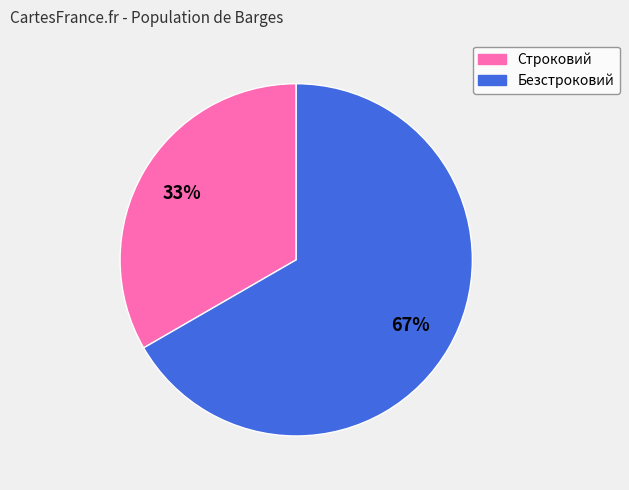

Do Безстроковий and Строковий together represent more than half of the pie?

Yes